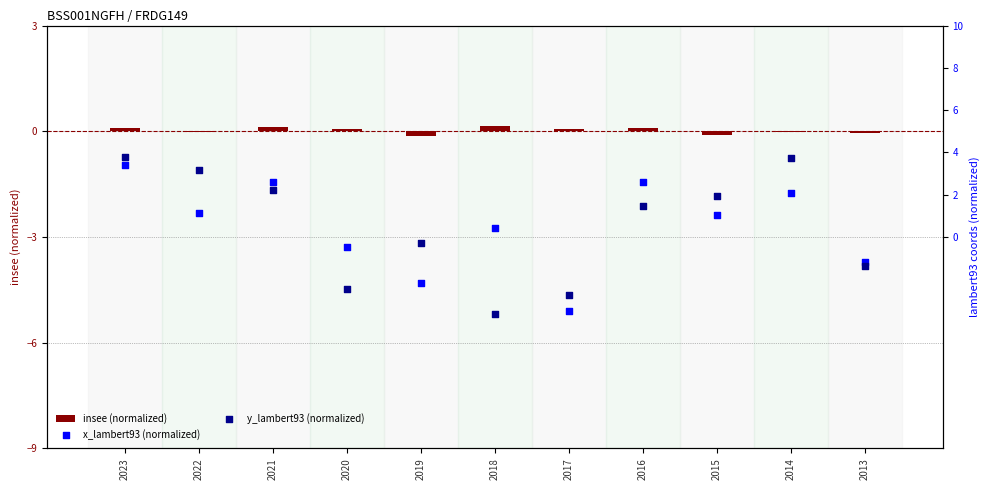

Is the value of y_lambert93 (normalized) at 2018 greater than the value of insee (normalized) at 2023?

No